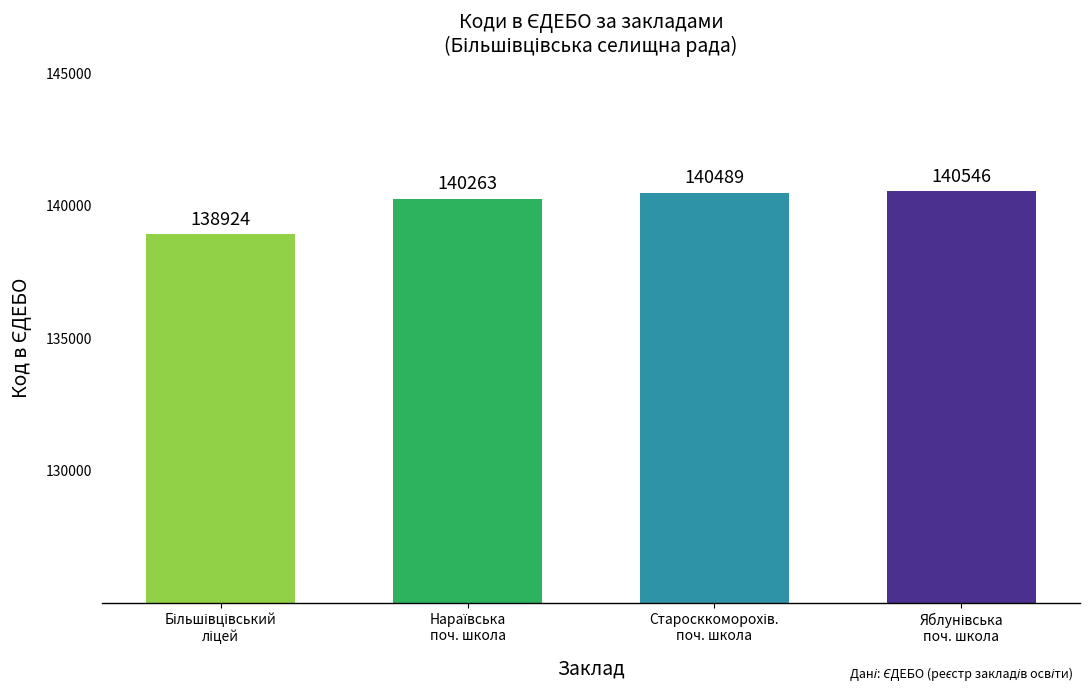

What is the sum of all values?

560222